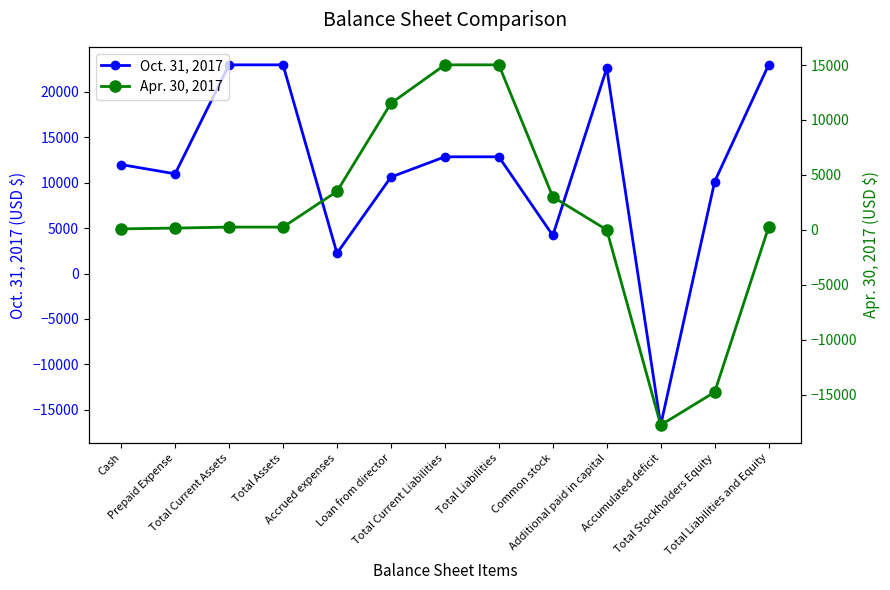

What is the spread (max minus min) of values at Accumulated deficit?

1092